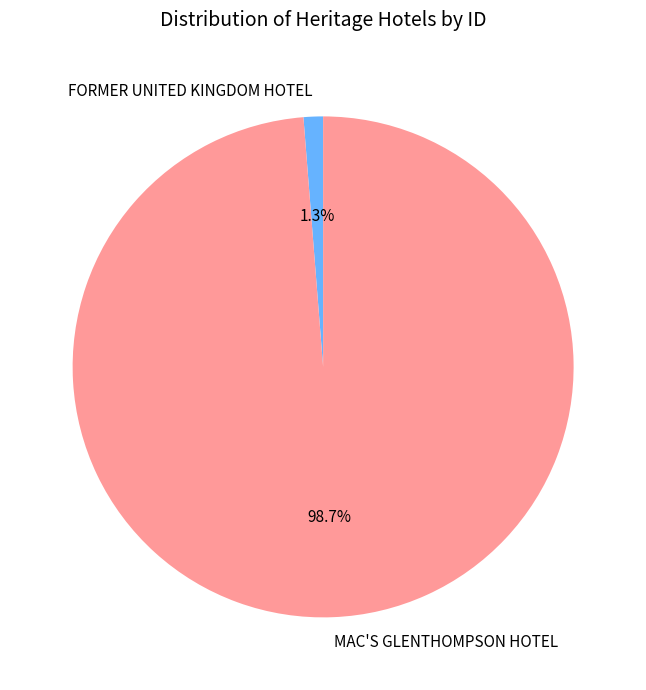

Rank the categories by value from highest to lowest.

MAC'S GLENTHOMPSON HOTEL, FORMER UNITED KINGDOM HOTEL